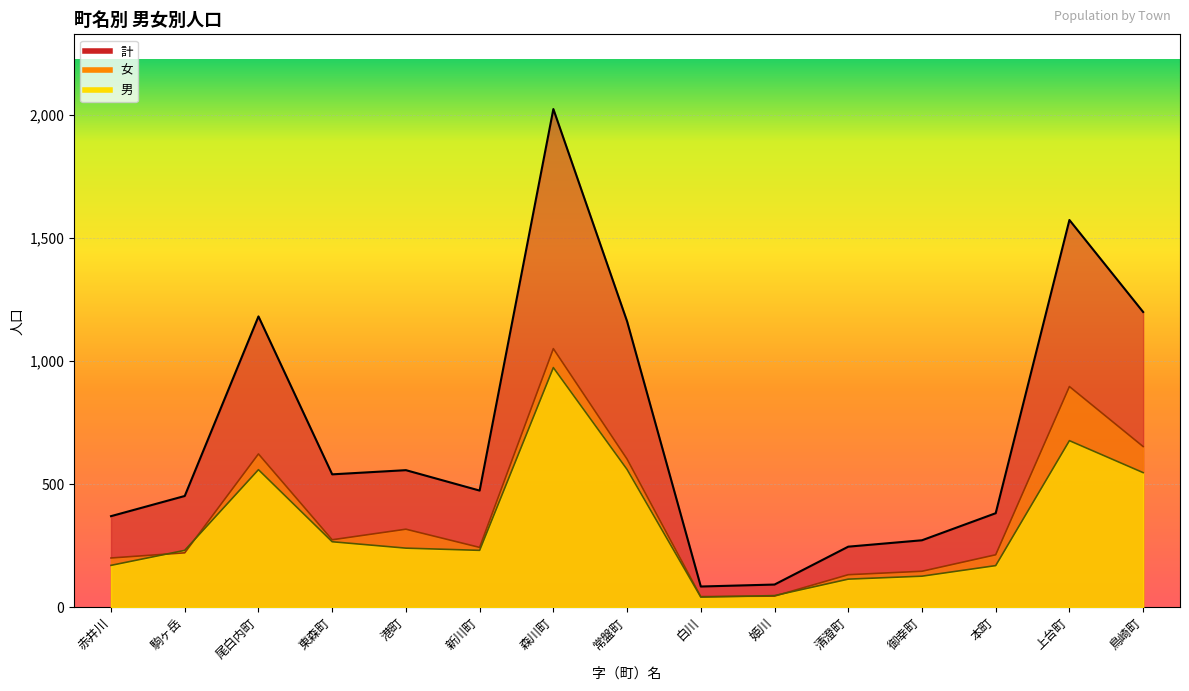

True or false: 計 has more than 1 interior local peaks.

True